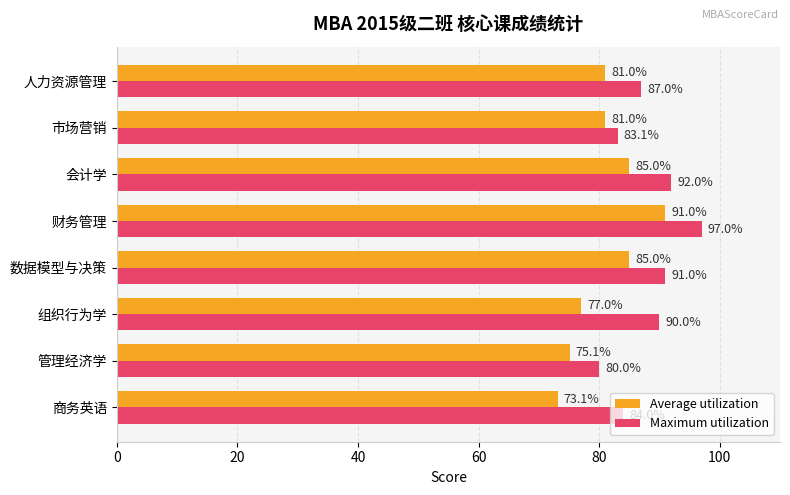

List the series in order of their peak value, lowest first.

Average utilization, Maximum utilization